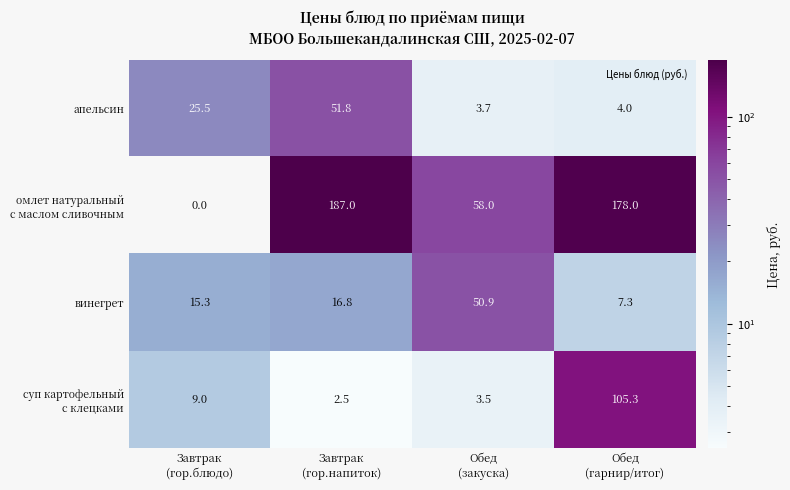

What is the average value of the винегрет series?

22.6